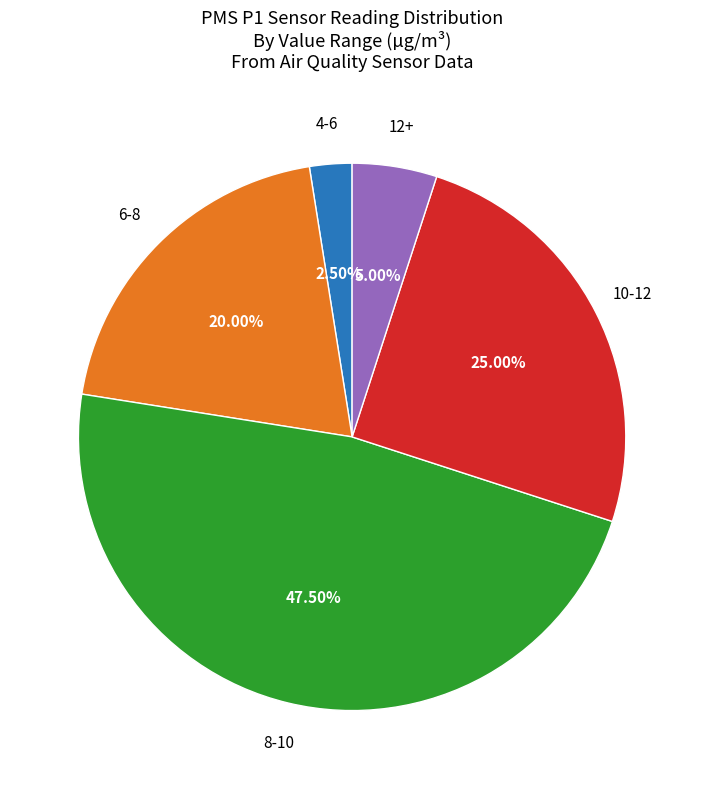

Is there a majority slice in this chart?

No